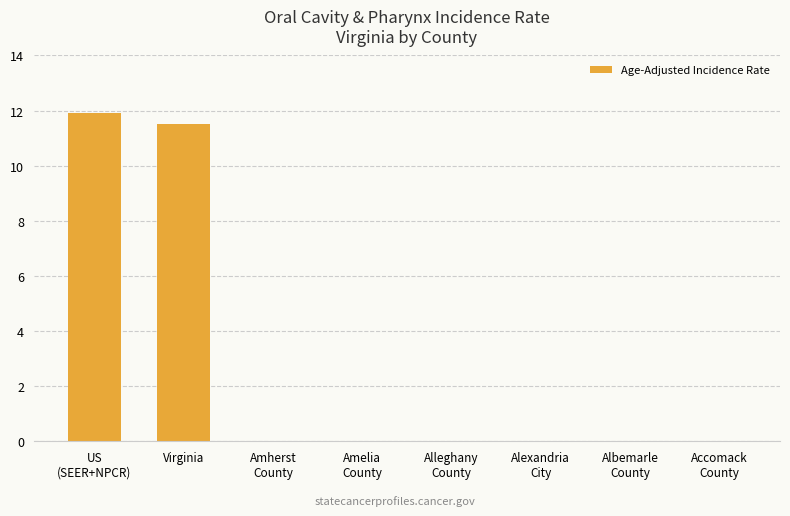

True or false: the data shows 20.5 at Virginia.

False